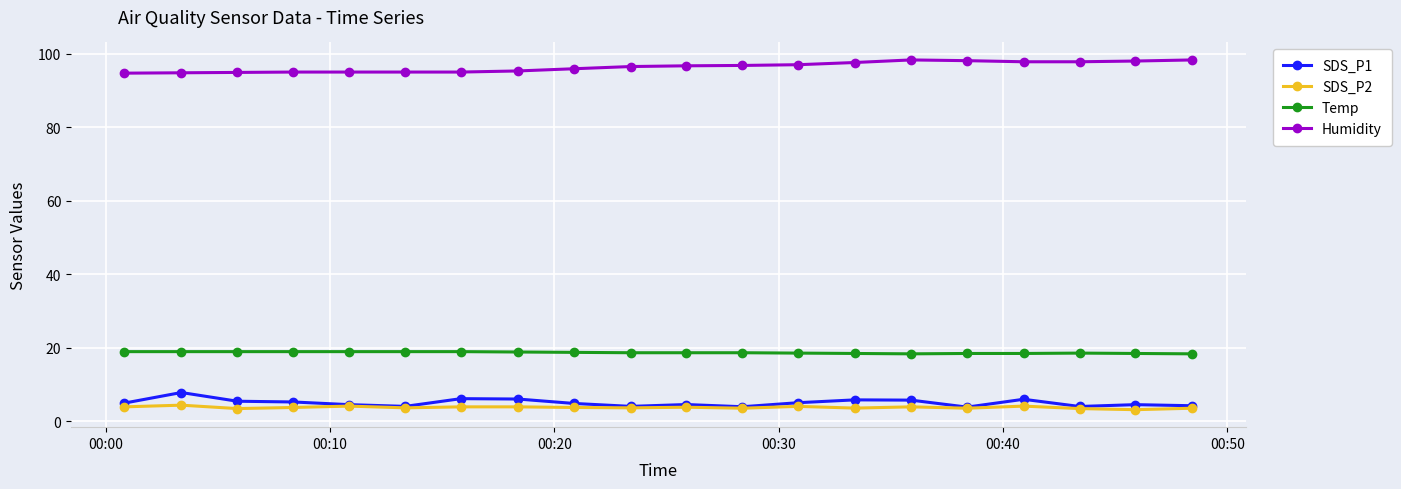

What is the maximum value shown in the chart?

98.3